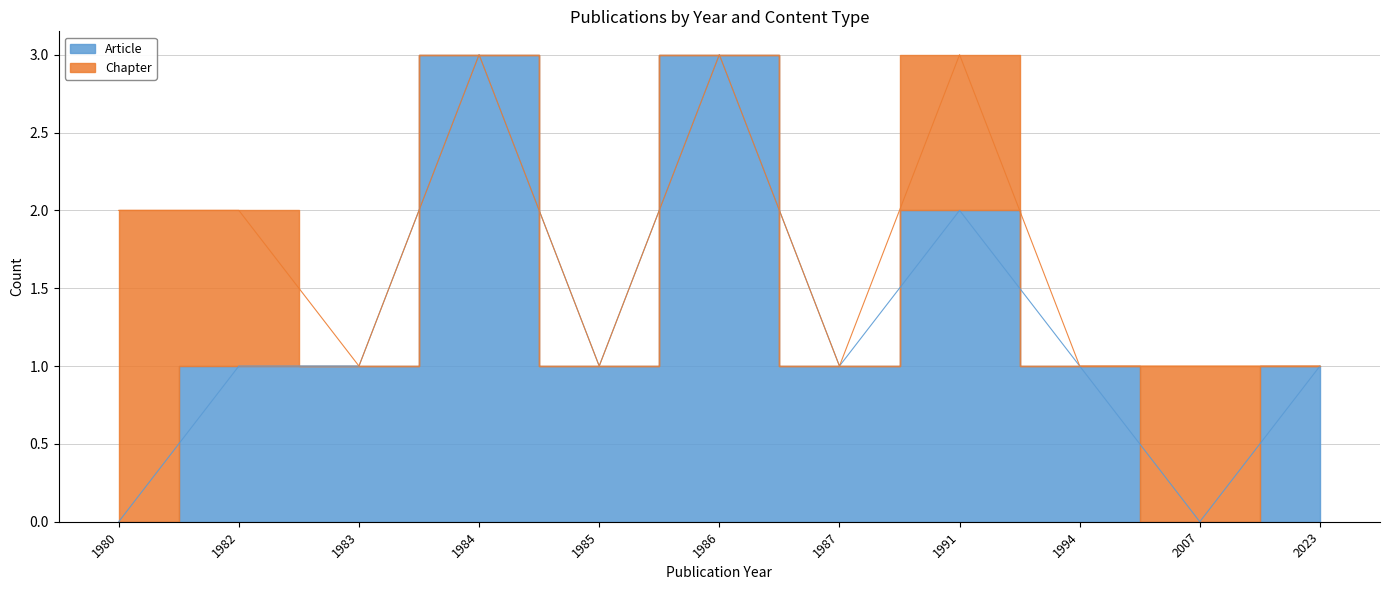

How many data points are less than 1?

2